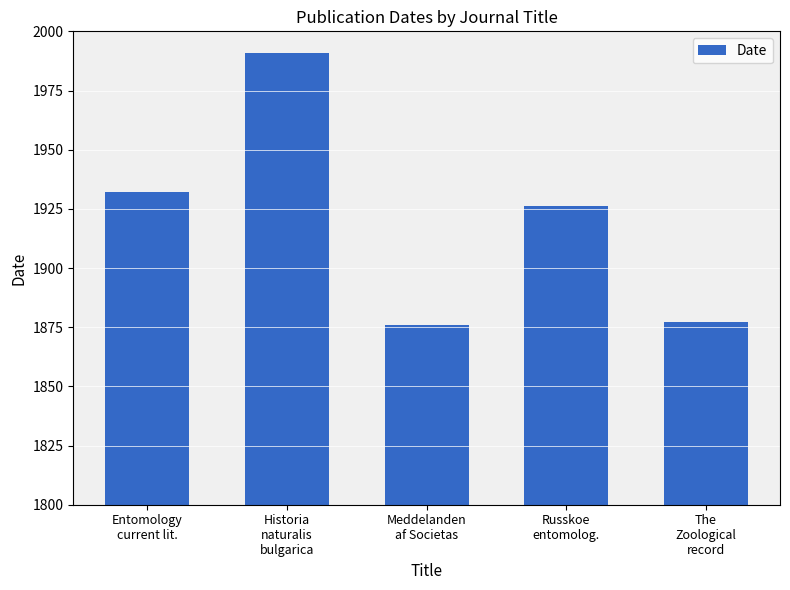

What is the difference between the maximum and minimum values?

115